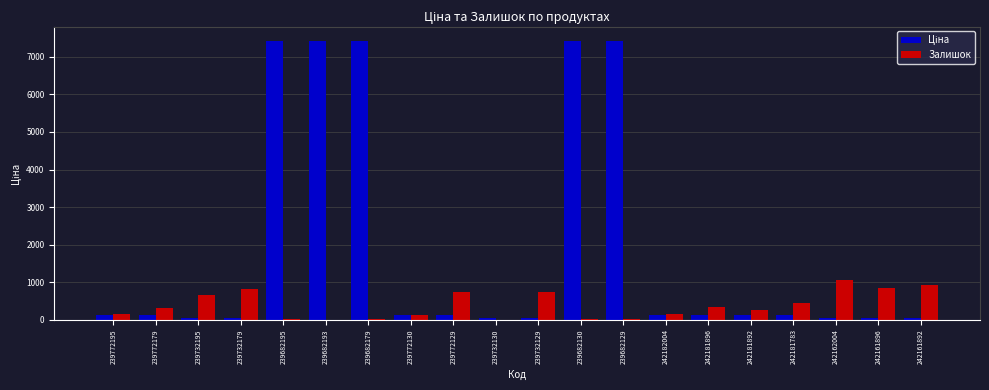

At which label does Залишок reach its peak?

242162004